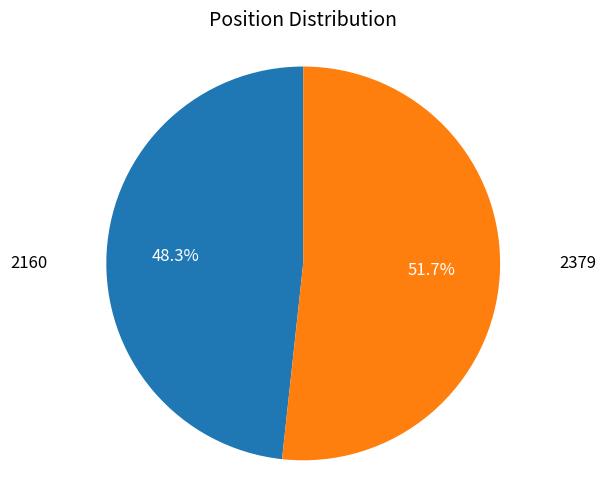

Combined, do 2160 and 2379 account for over 50%?

Yes